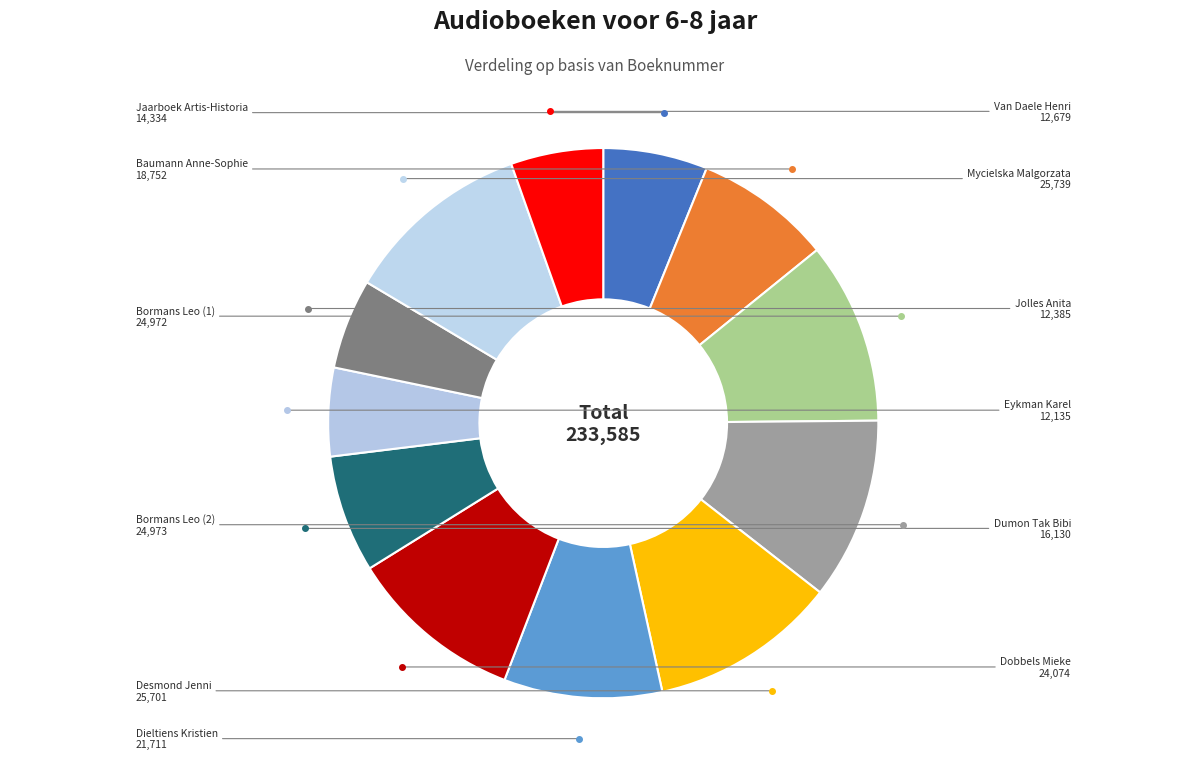

Between Jaarboek Artis-Historia and Van Daele Henri, which is larger?

Jaarboek Artis-Historia